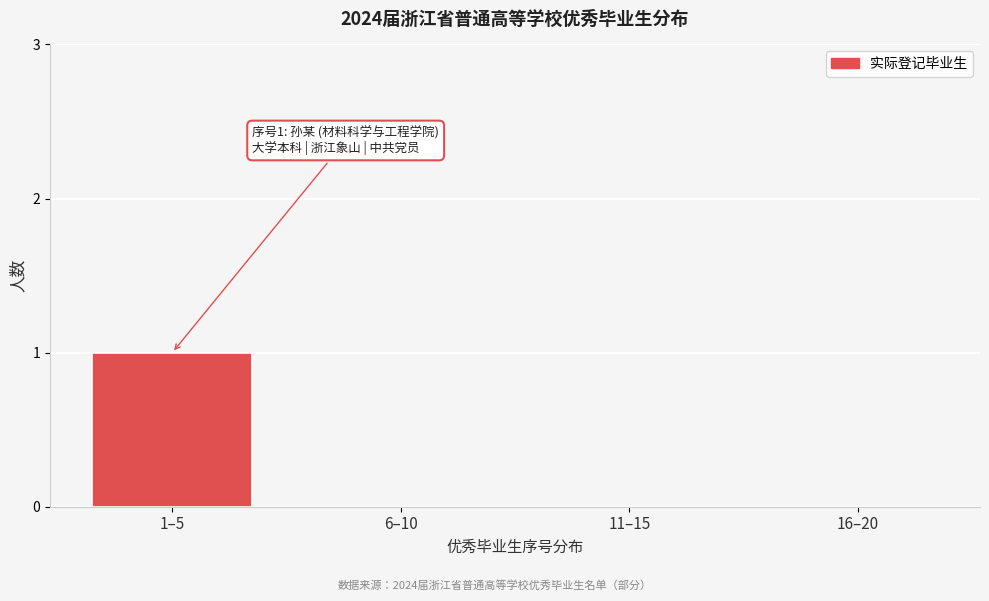

Reading right to left, list all the values displayed in this chart.

16–20=0	11–15=0	6–10=0	1–5=1